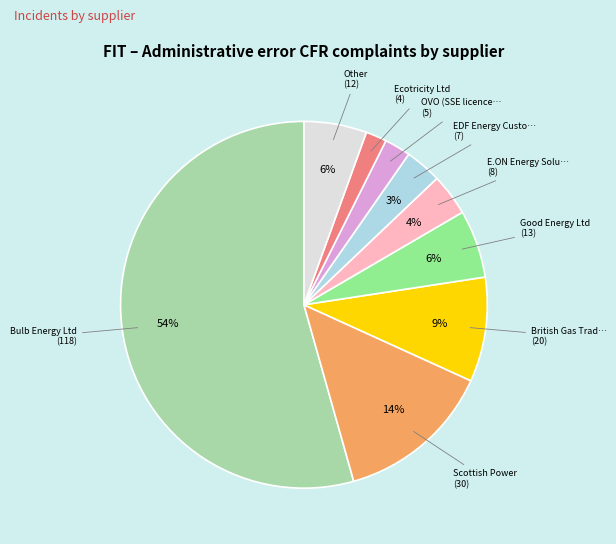

To the nearest percent, what is the average slice percentage?

11%